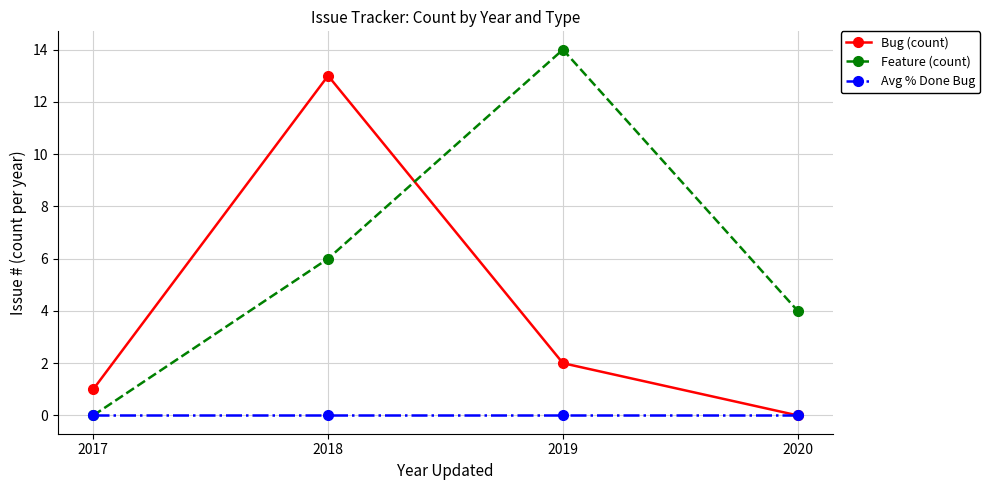

What is the maximum value shown in the chart?

14